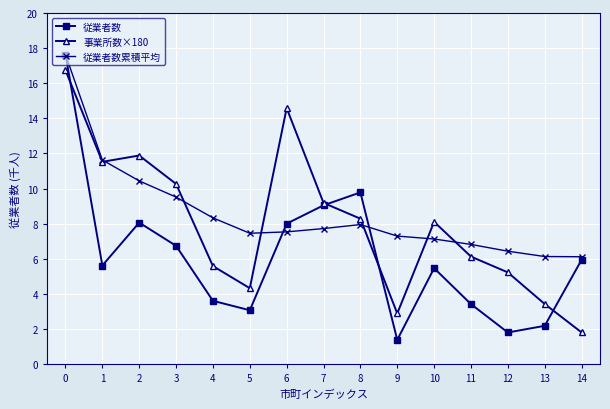

What is the difference between the maximum and minimum values in the 事業所数×180 series?

14940.0